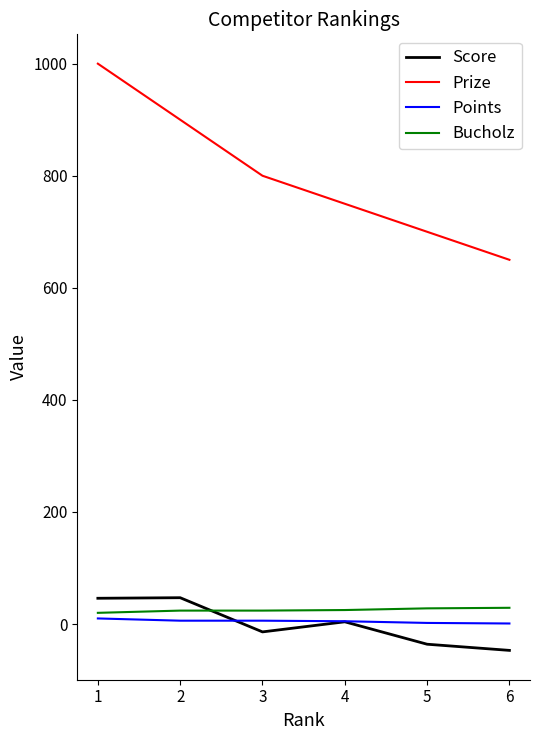

Between 1 and 3, which series saw the biggest shift?

Prize